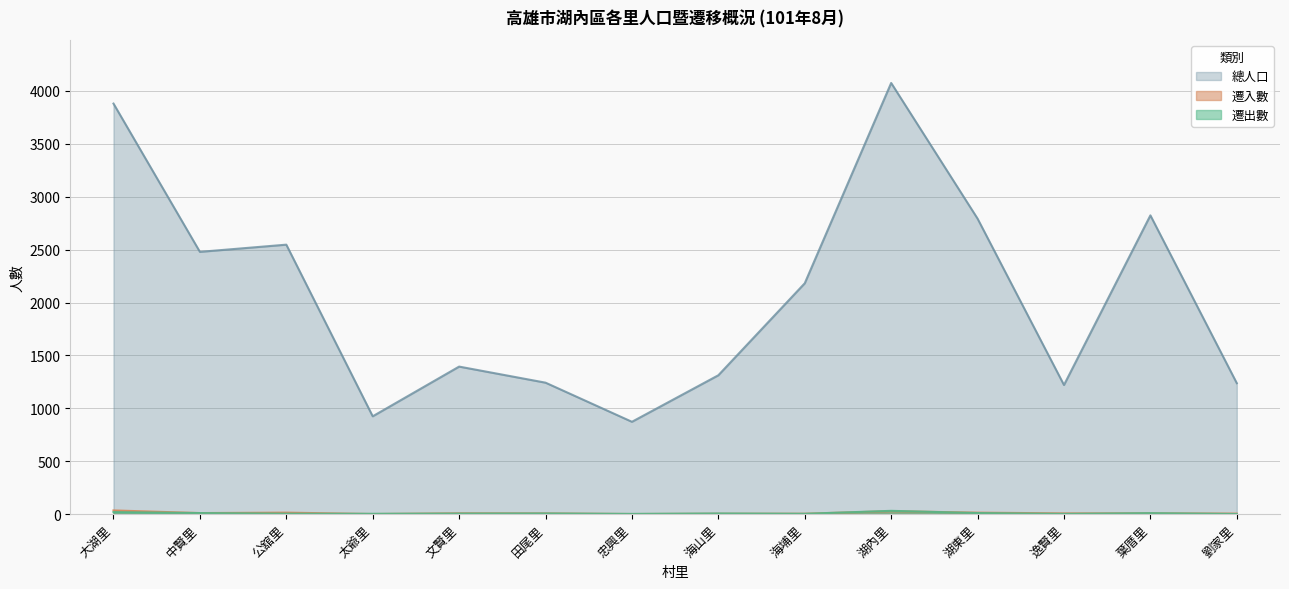

What is the average value of the 遷入數 series?

9